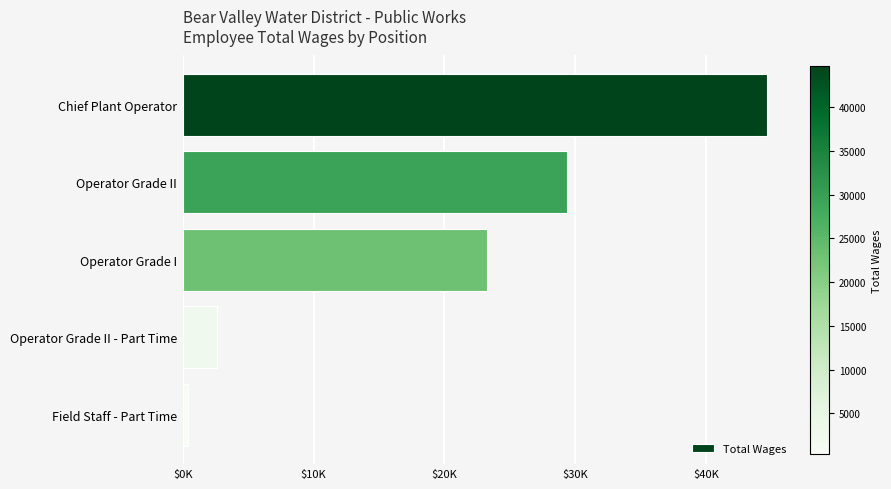

Does the chart contain any negative values?

No